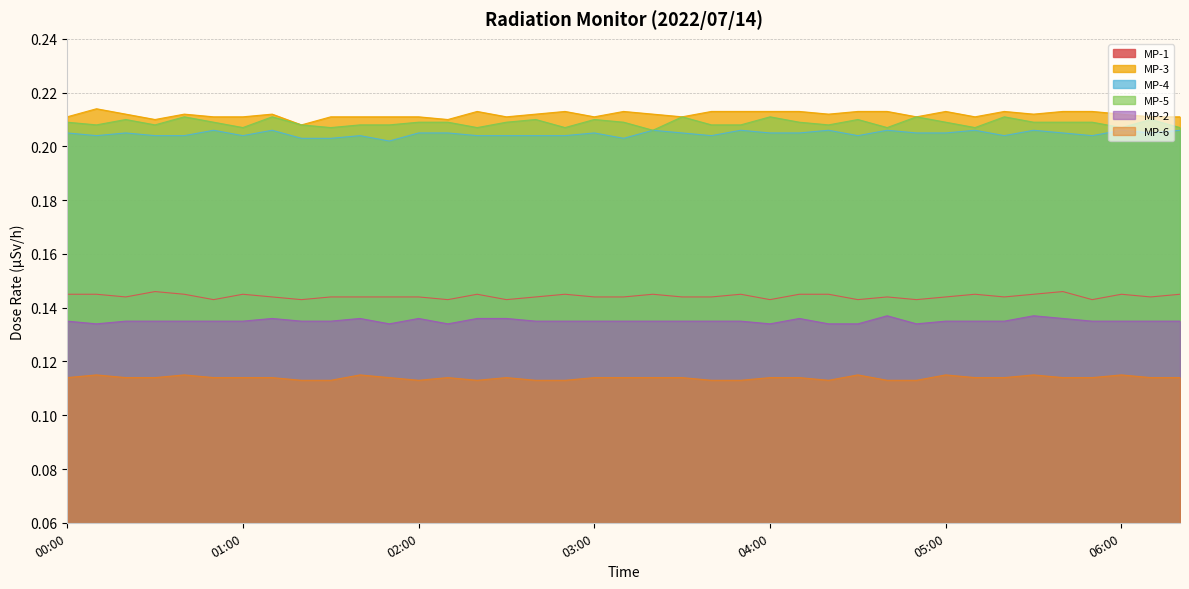

True or false: MP-3 and MP-1 cross at least once.

False